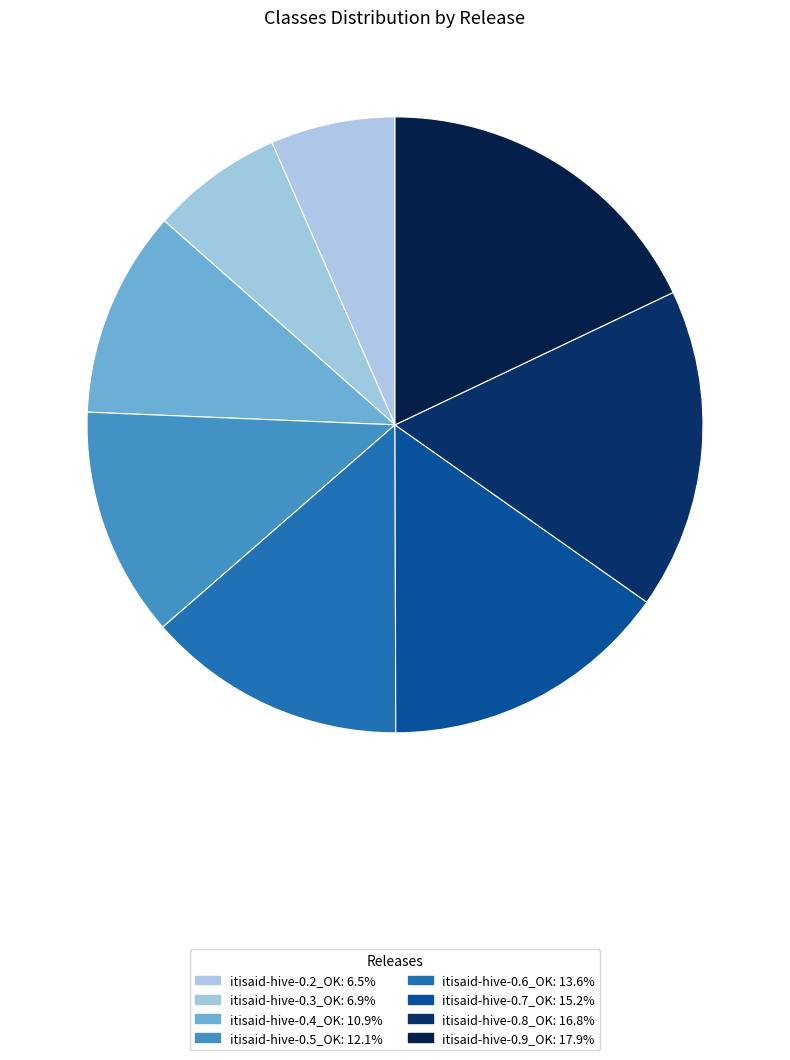

Is itisaid-hive-0.4_OK the majority of the pie?

No